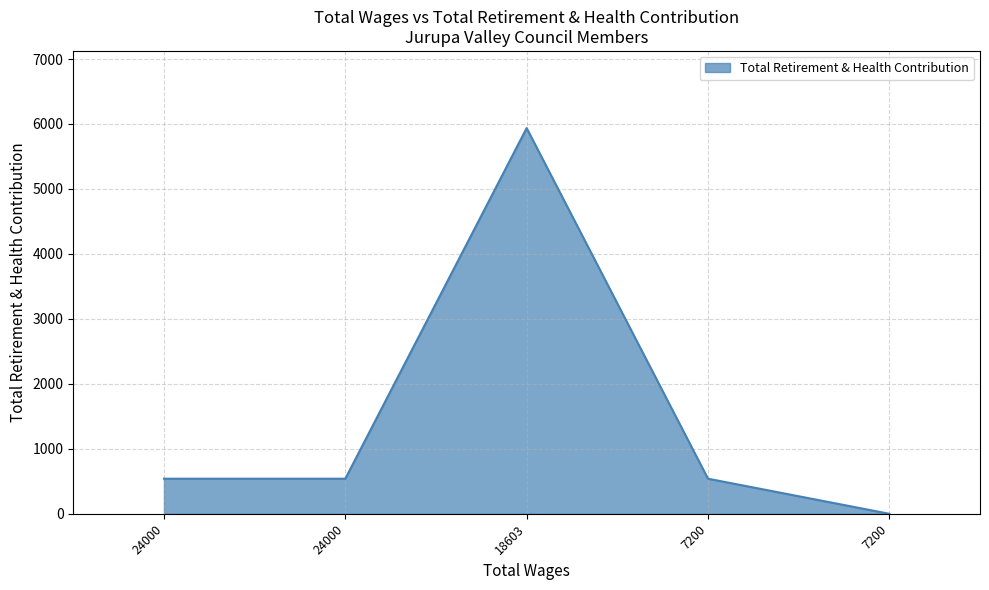

Reading right to left, extract all data points from this chart.

0	540	5937	540	540